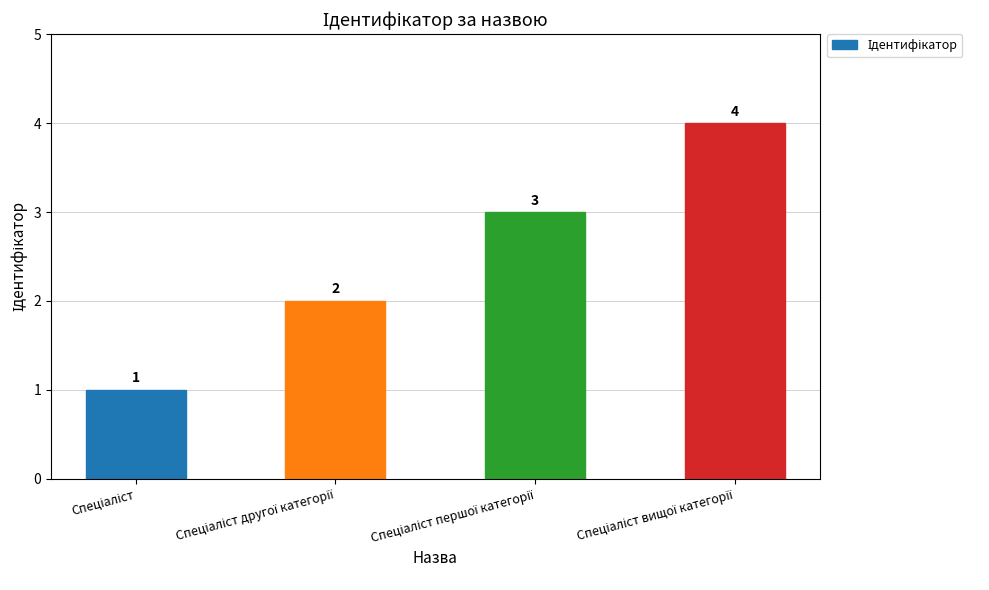

What is the difference between the maximum and minimum values?

3